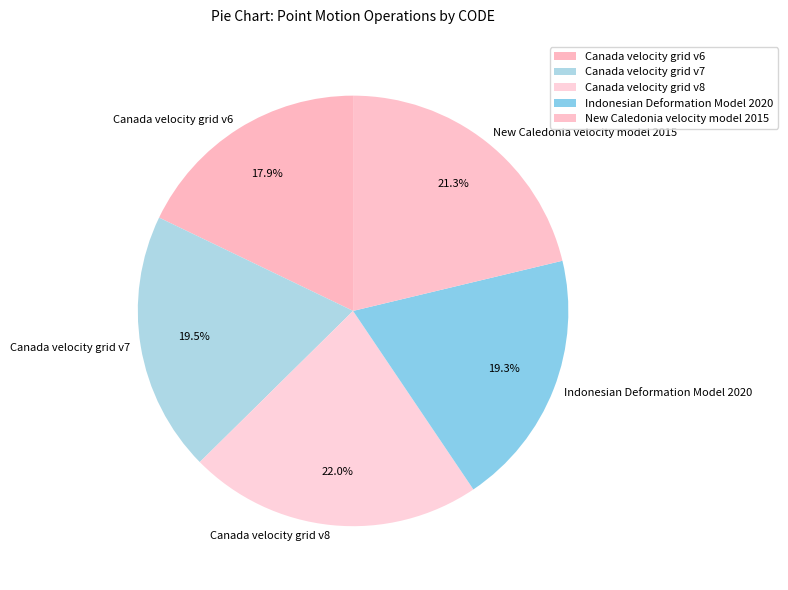

What percentage is NOT represented by Canada velocity grid v8?

78.0%